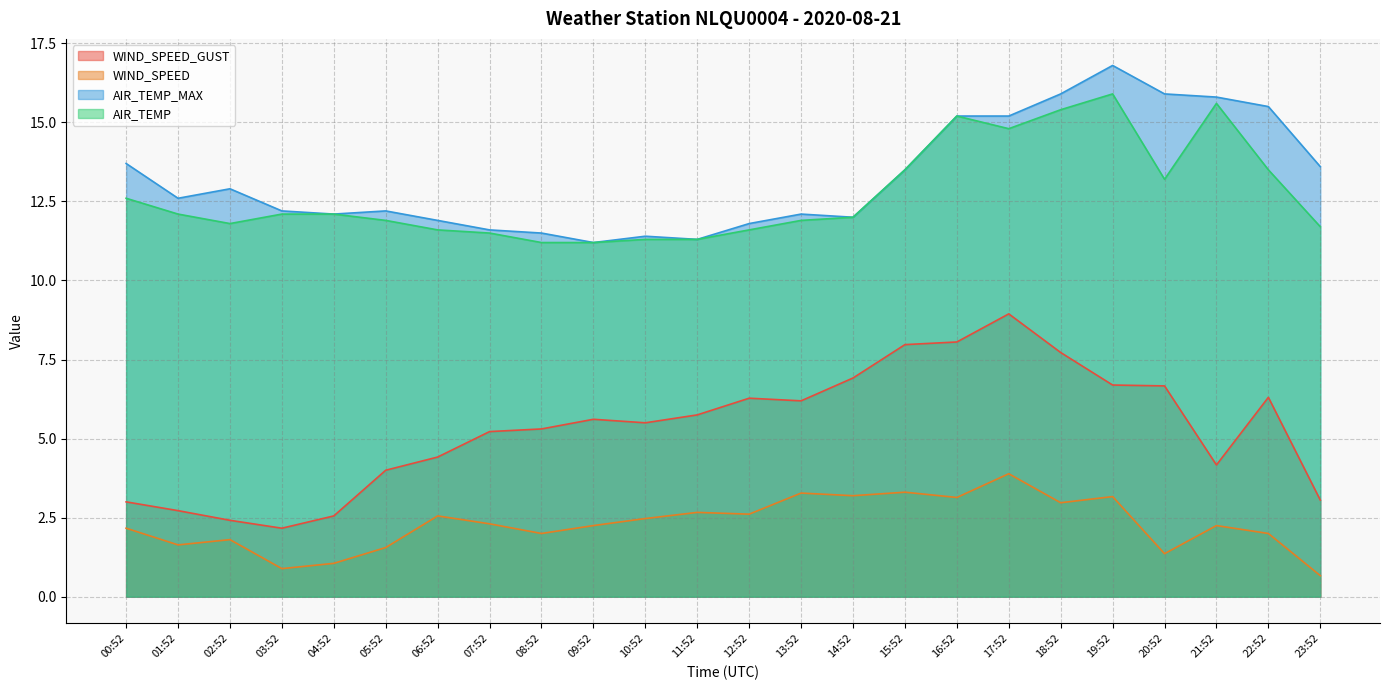

At which label is WIND_SPEED_GUST closest to 5?

07:52